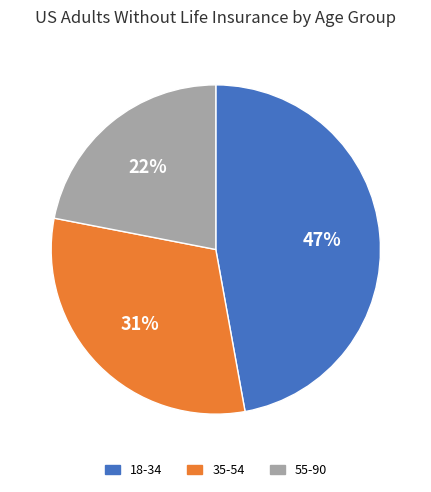

Is there any slice that represents more than half of the pie?

No